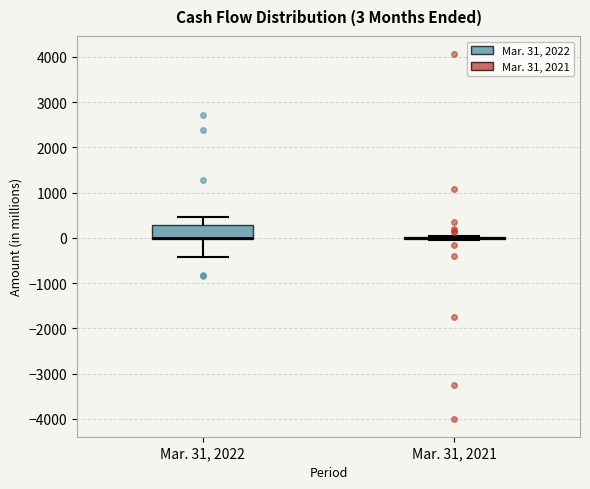

Comparing the boxes themselves (not the whiskers), which one is the tallest?

Mar. 31, 2022